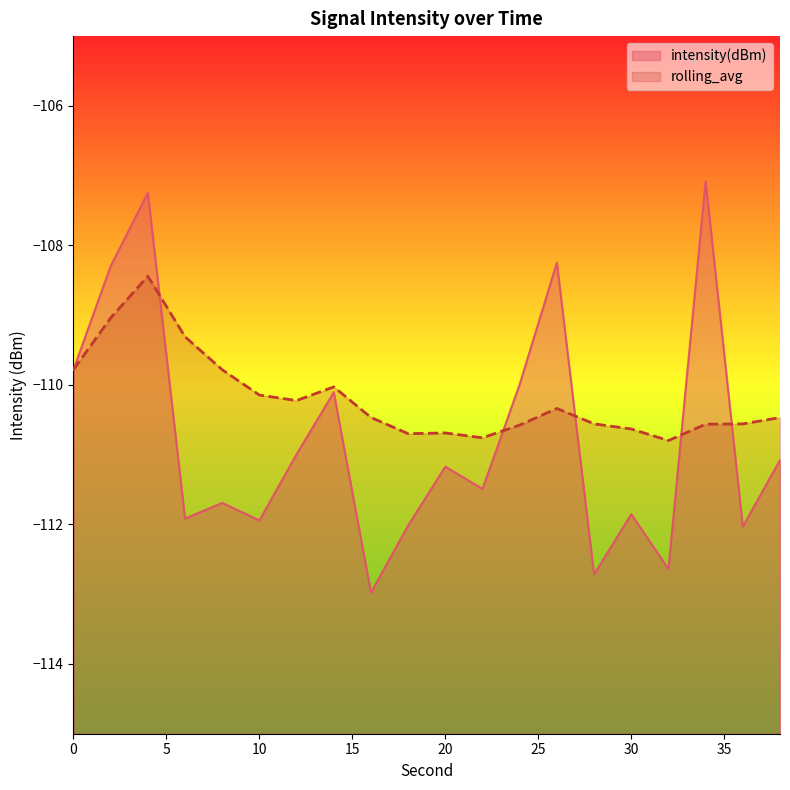

What is the smallest value displayed?

-113.0